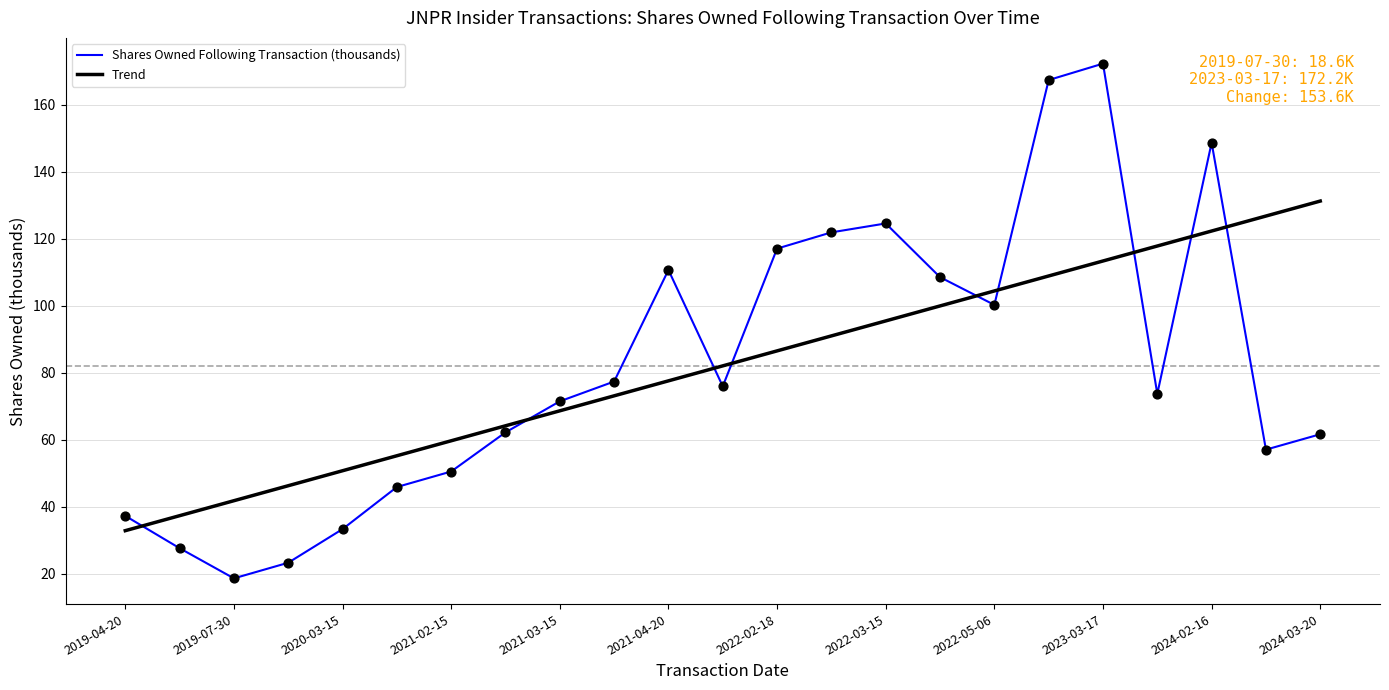

How many times do Shares Owned Following Transaction (thousands) and Trend cross each other?

9